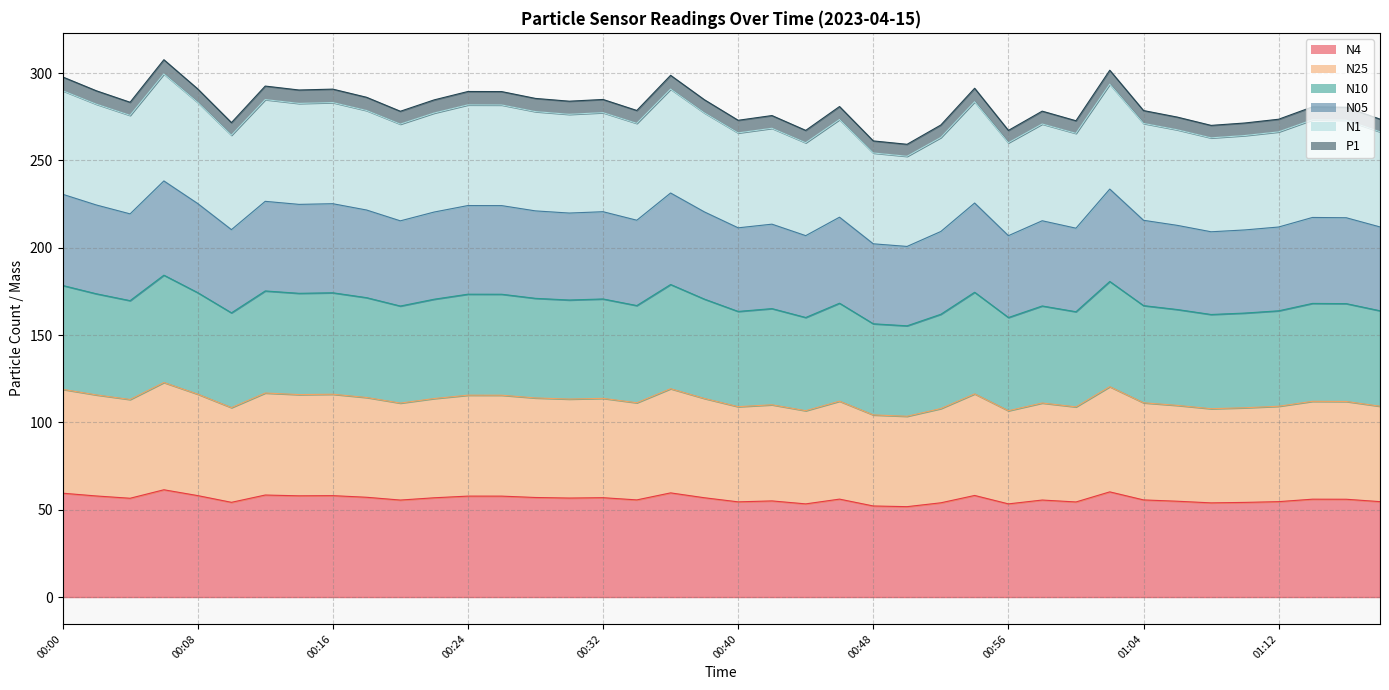

How many data points does each series have?

40